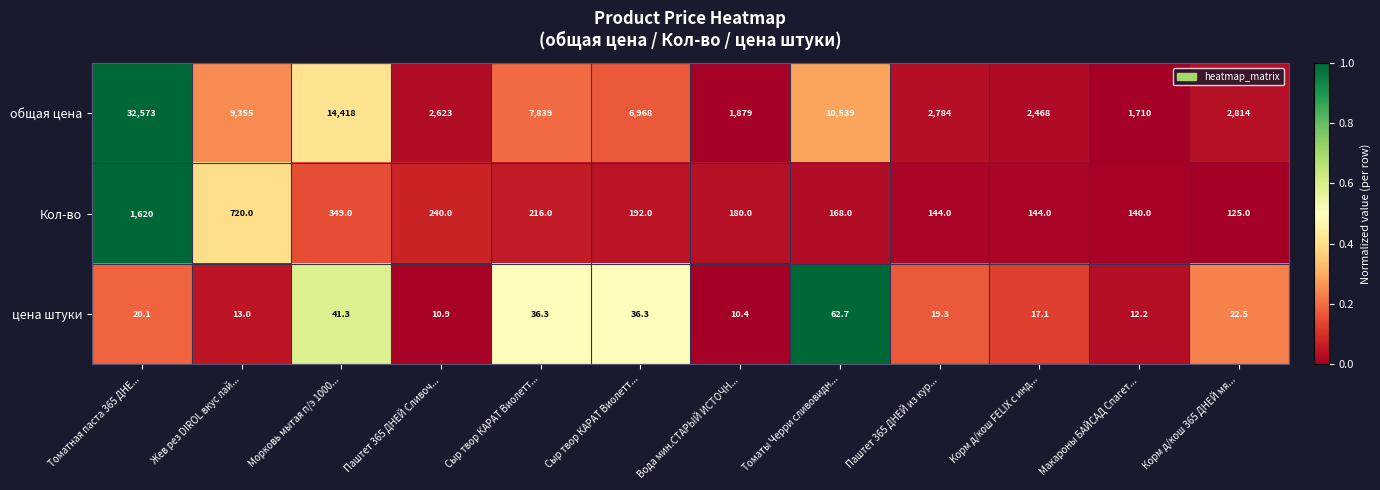

Which series has the largest range (max minus min)?

общая цена